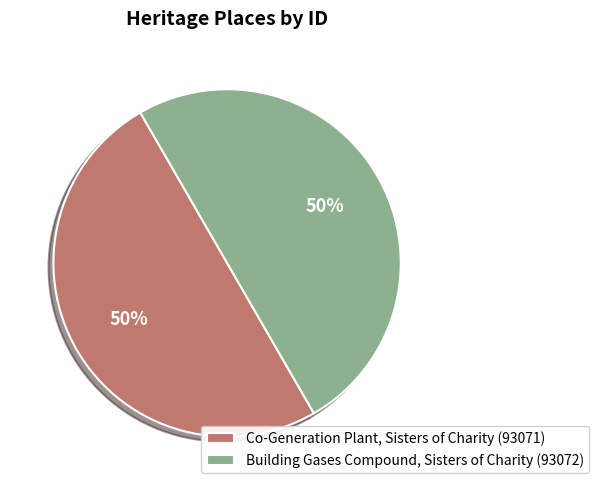

Count the number of slices in the pie.

2